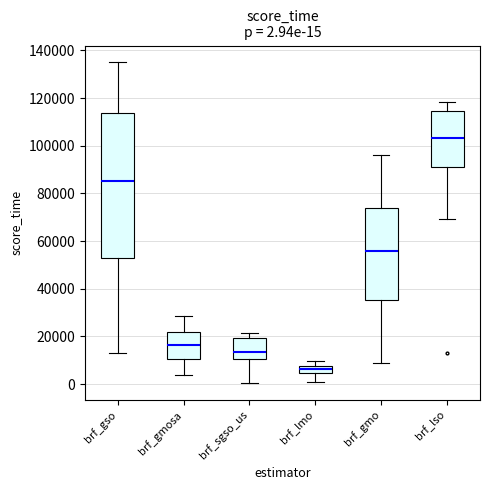

Which box's median line is the lowest?

brf_lmo